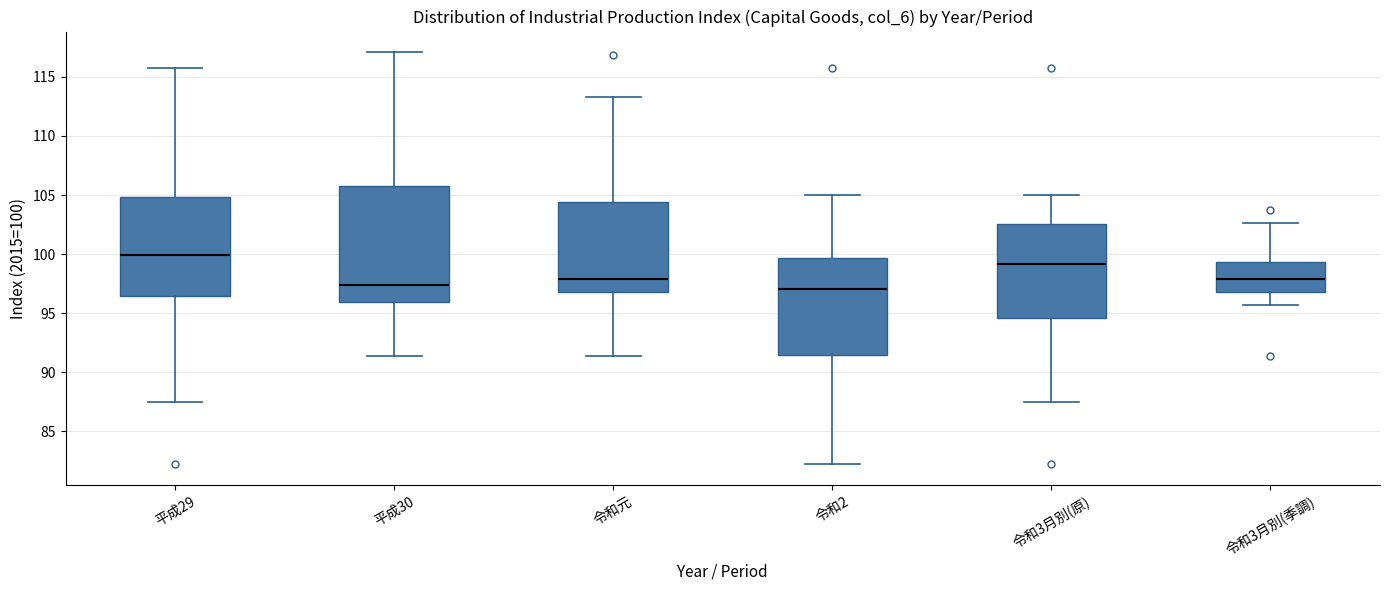

Comparing the boxes themselves (not the whiskers), which one is the tallest?

平成30